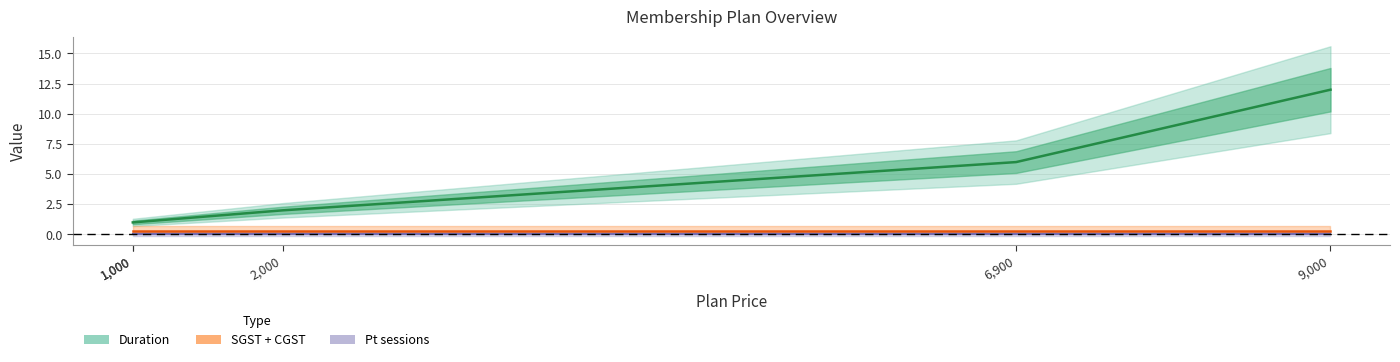

What is the difference between the second highest and minimum values in the Duration series?

5